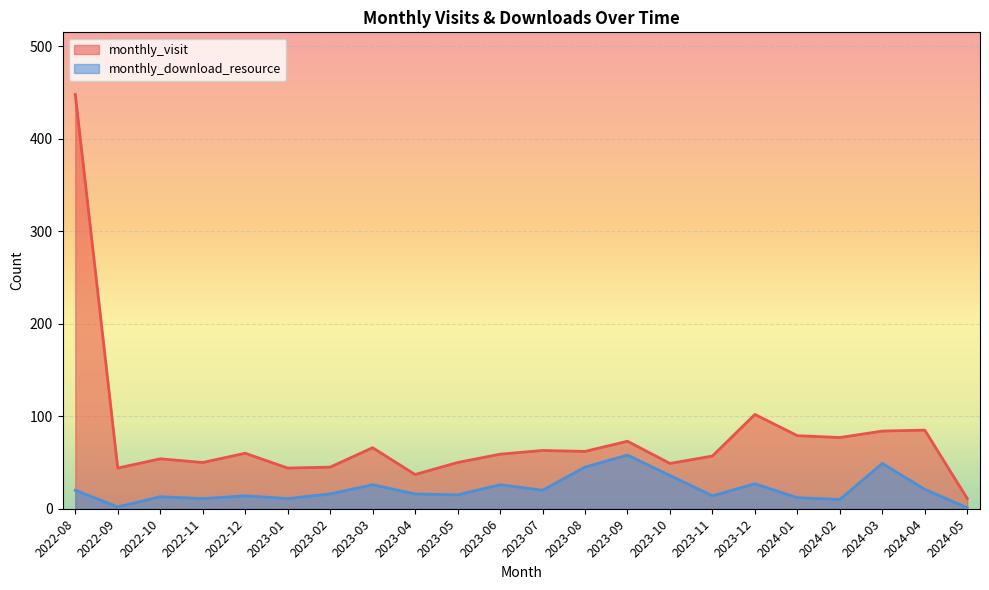

Where does the monthly_download_resource series first go above 16?

2022-08